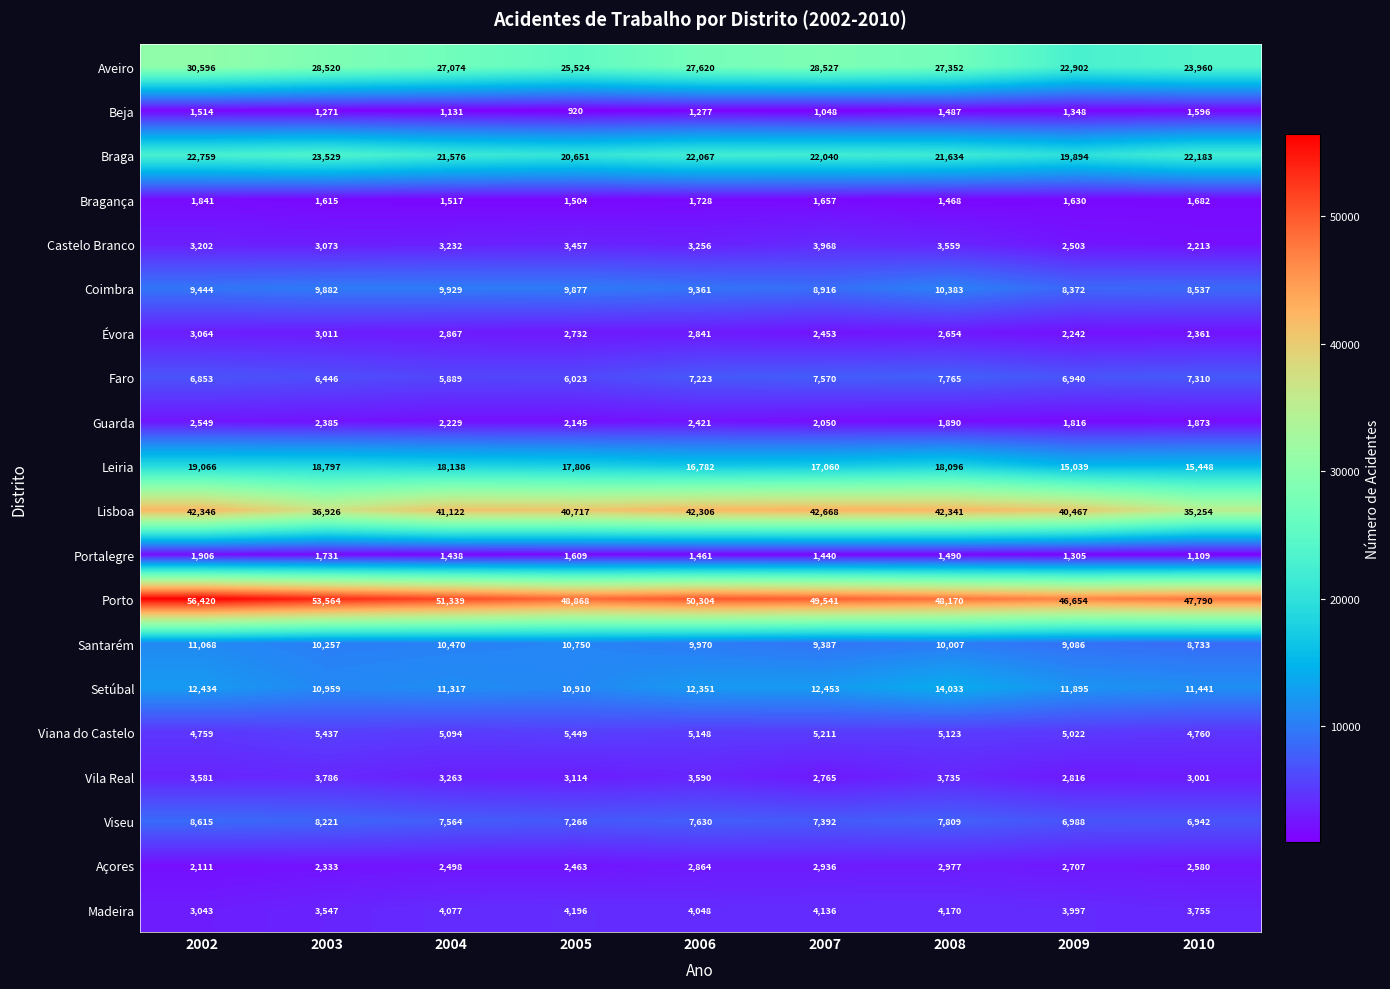

At which label is Viseu closest to 7778?

2008